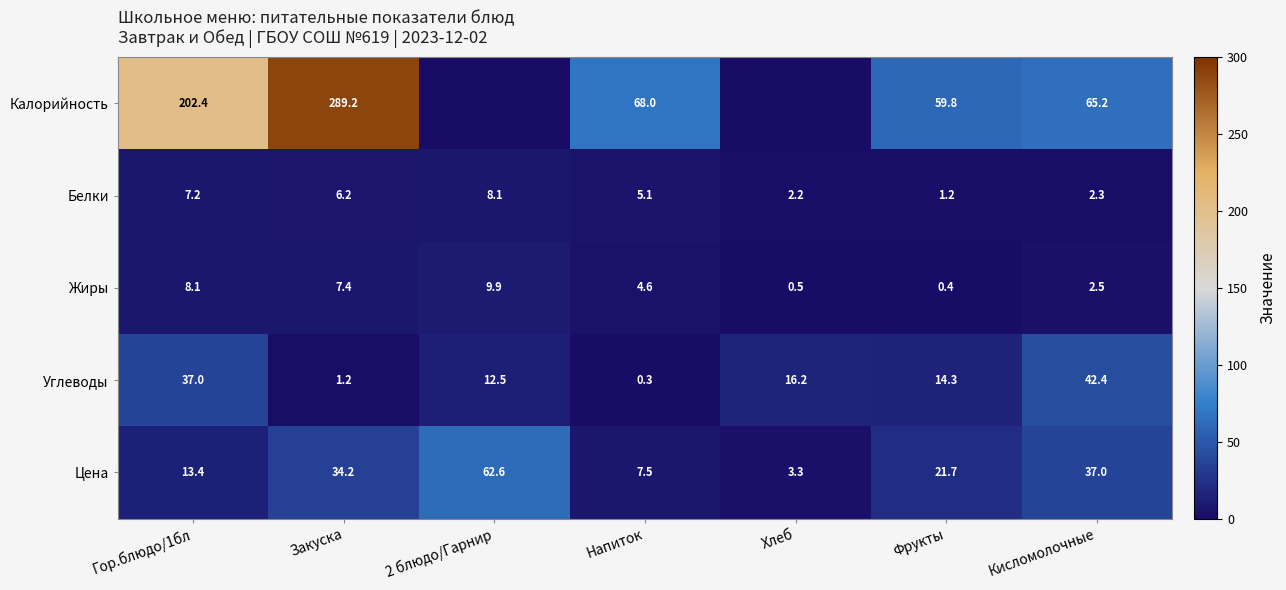

What is the average value of the Белки series?

4.6